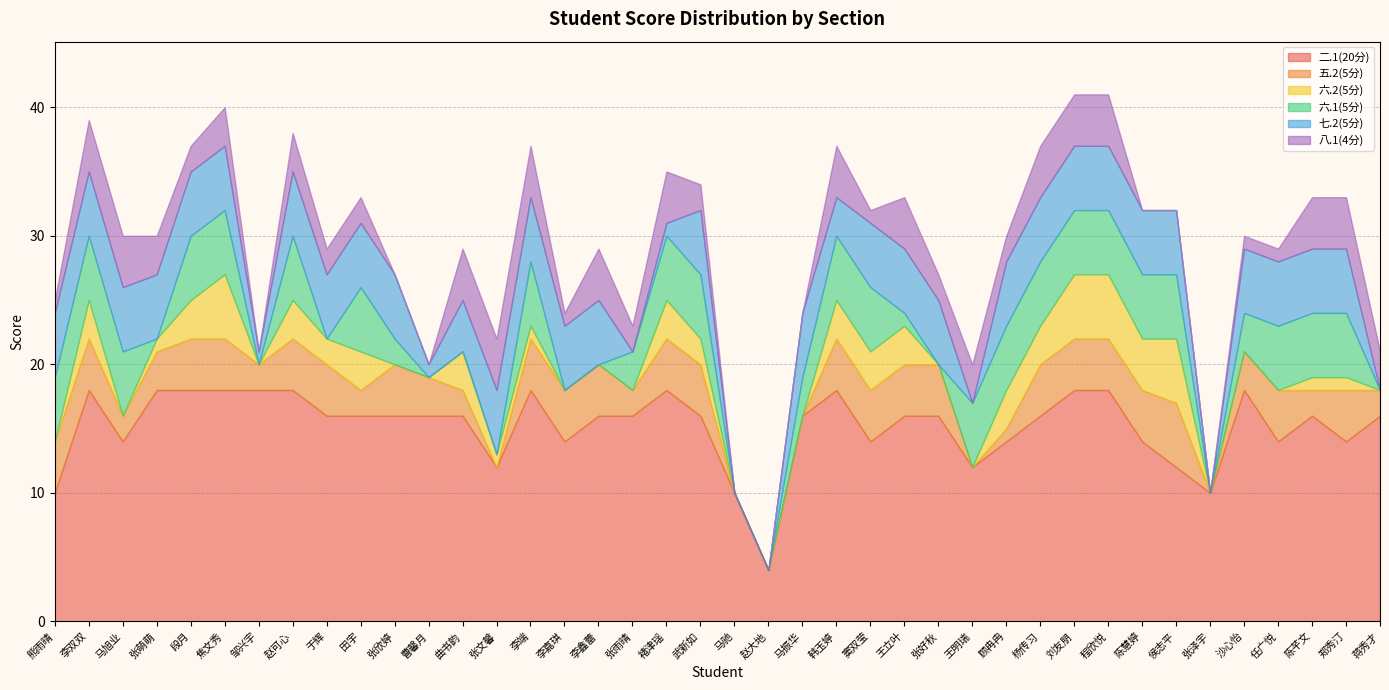

True or false: 八.1(4分) has a value of 3 at 曲书韵.

False